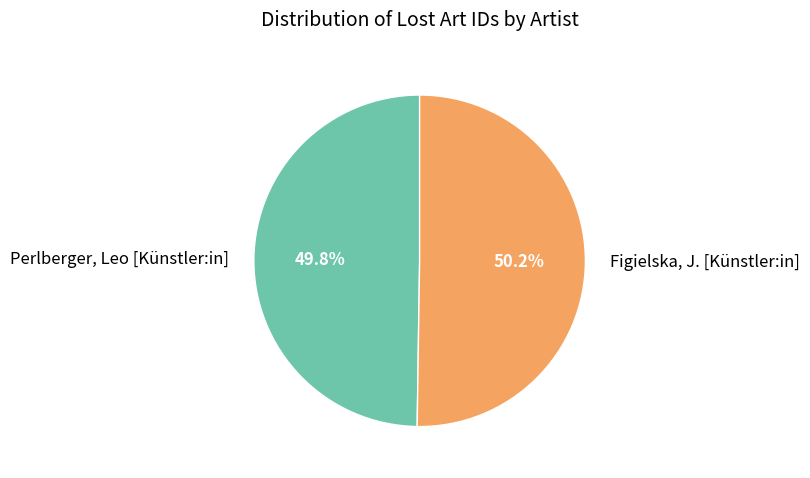

To the nearest percent, what percentage of the pie is Perlberger, Leo [Künstler:in]?

50%